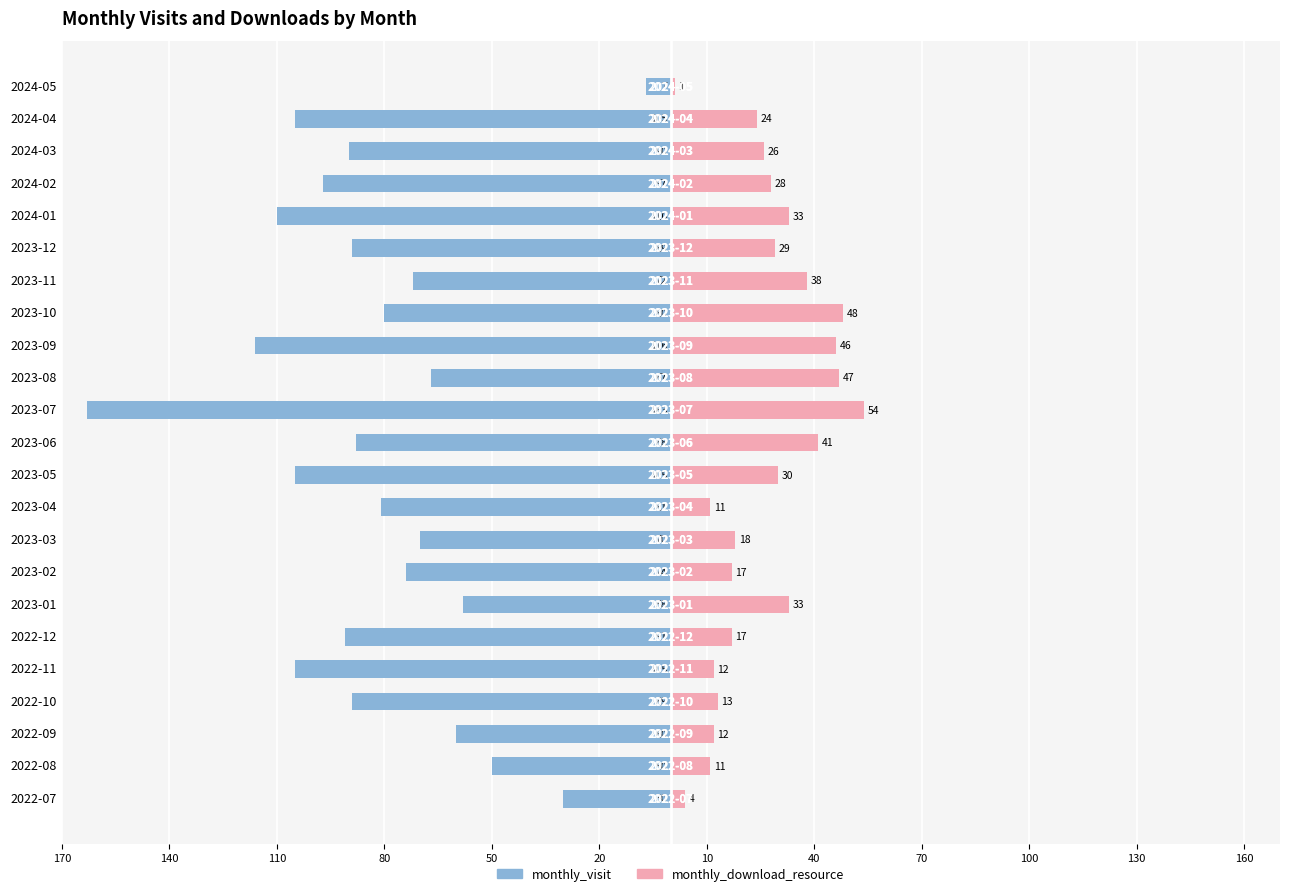

The monthly_visit series shows -167 at 2022-11. True or false?

False